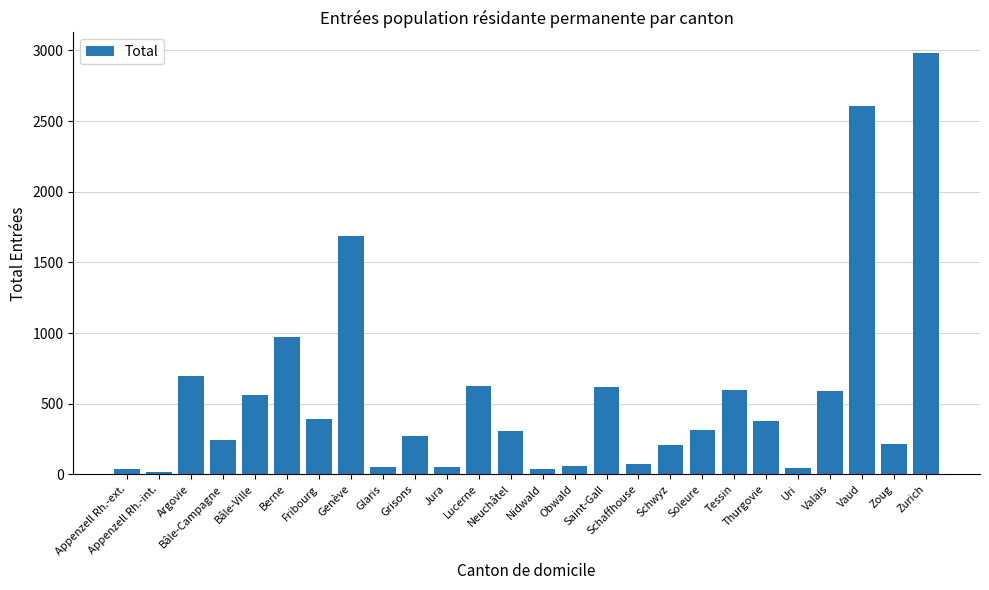

What is the average value?

562